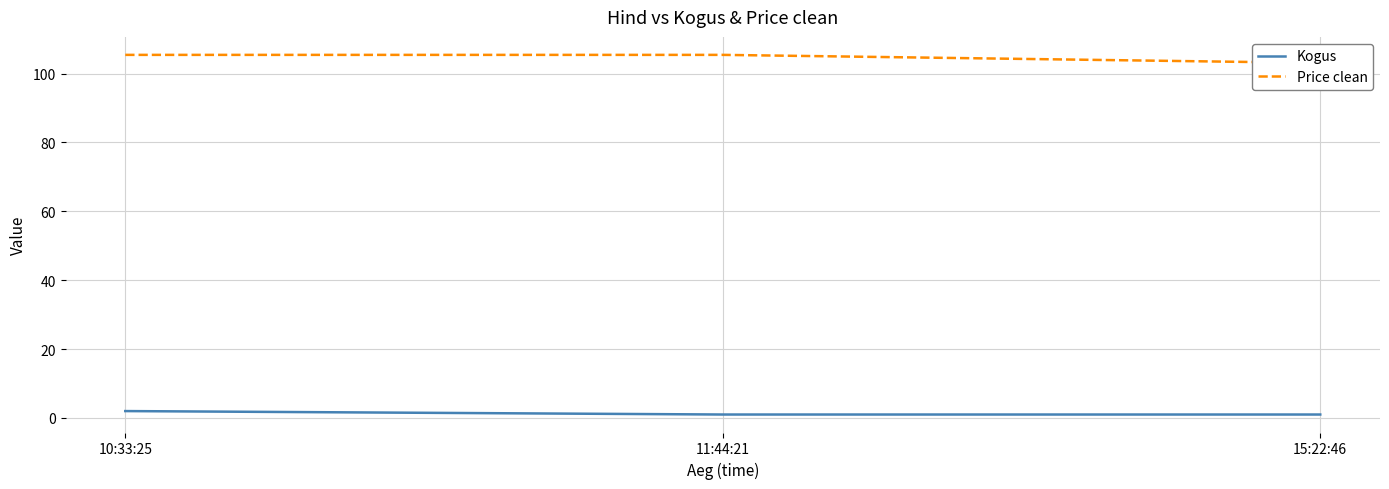

How many values in the Price clean series exceed 105?

2